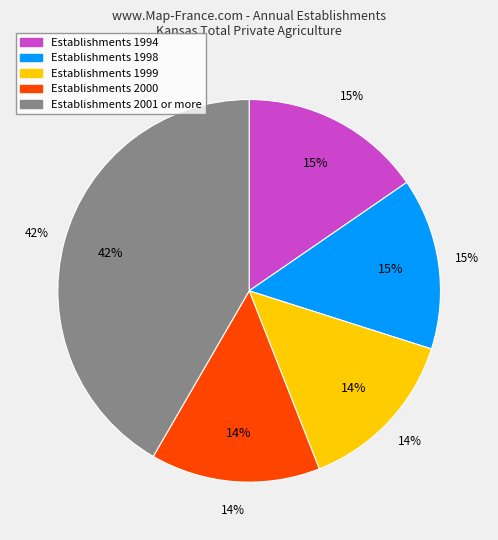

The 2002 slice represents 1% of the pie. True or false?

False